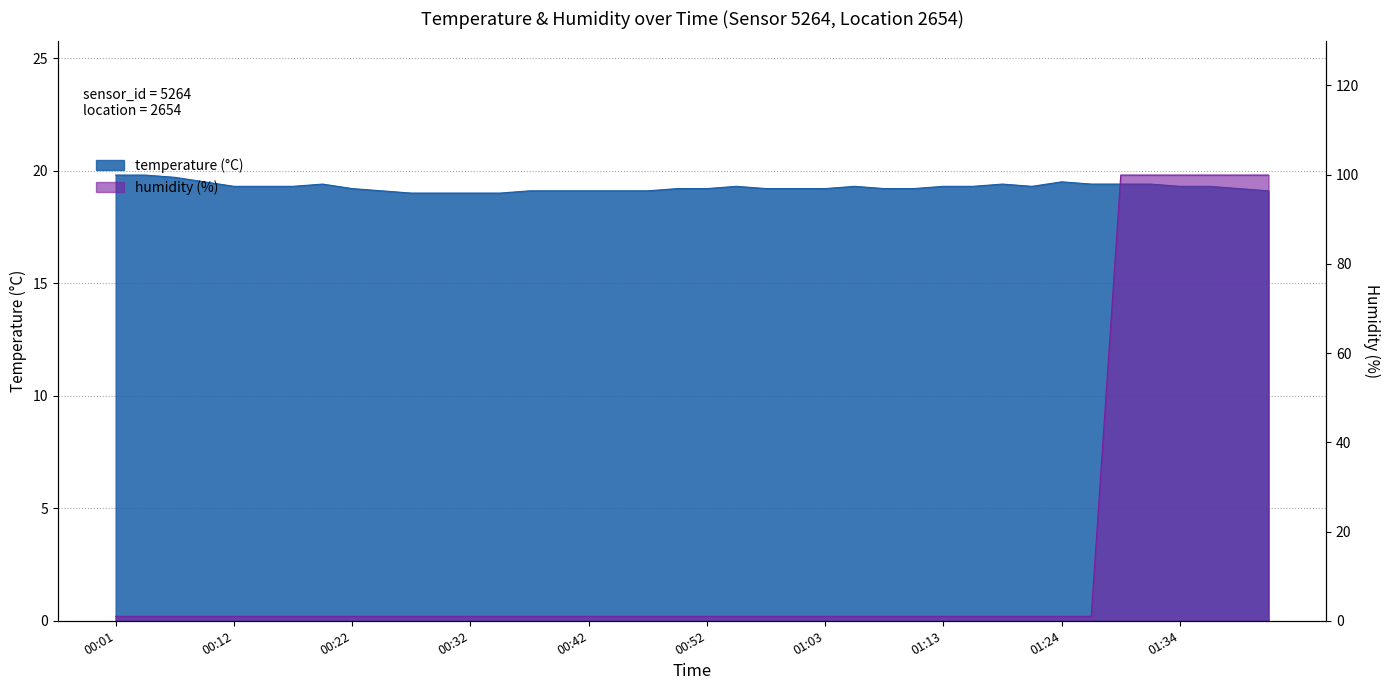

What are all the series names shown in the legend?

temperature, humidity